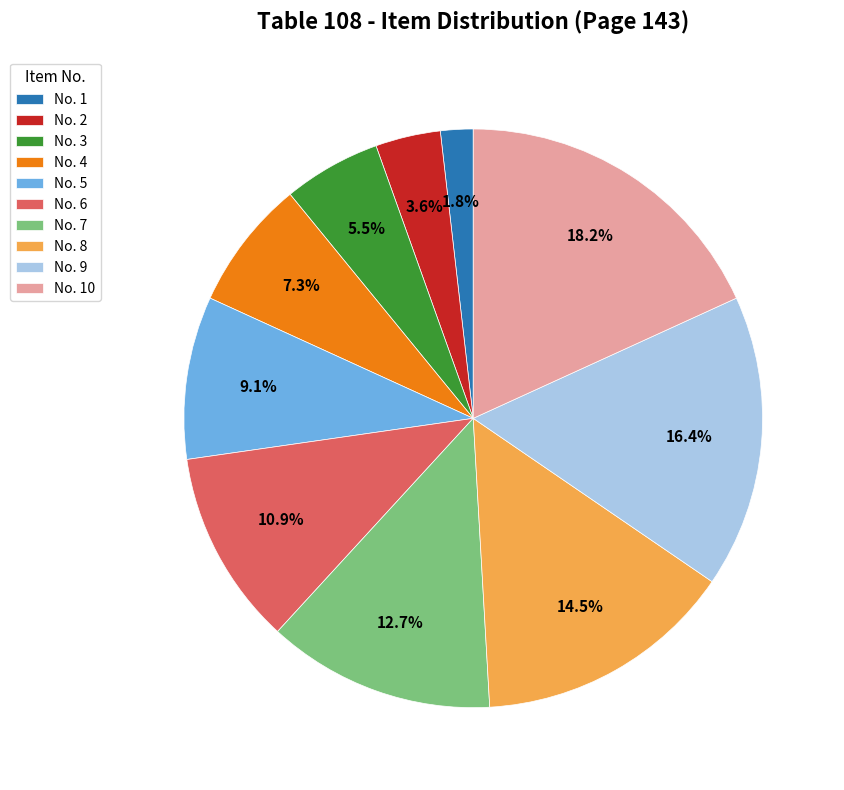

Which category has the smallest portion of the pie?

No. 1